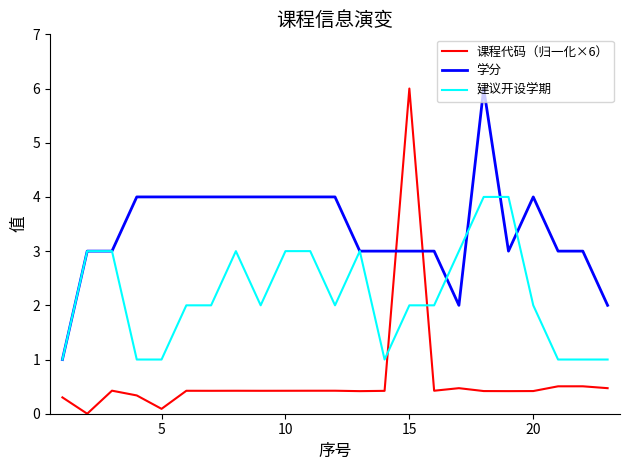

What is the difference between the maximum and minimum values in the 建议开设学期 series?

3.0